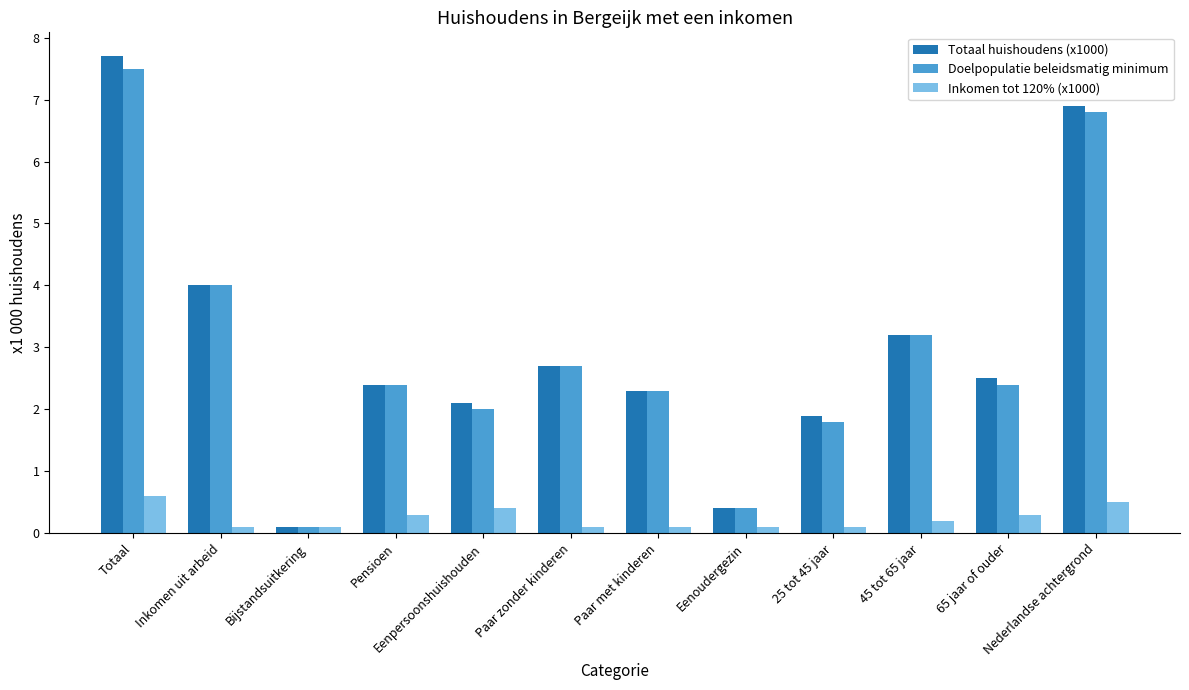

How many categories are shown in the chart?

12